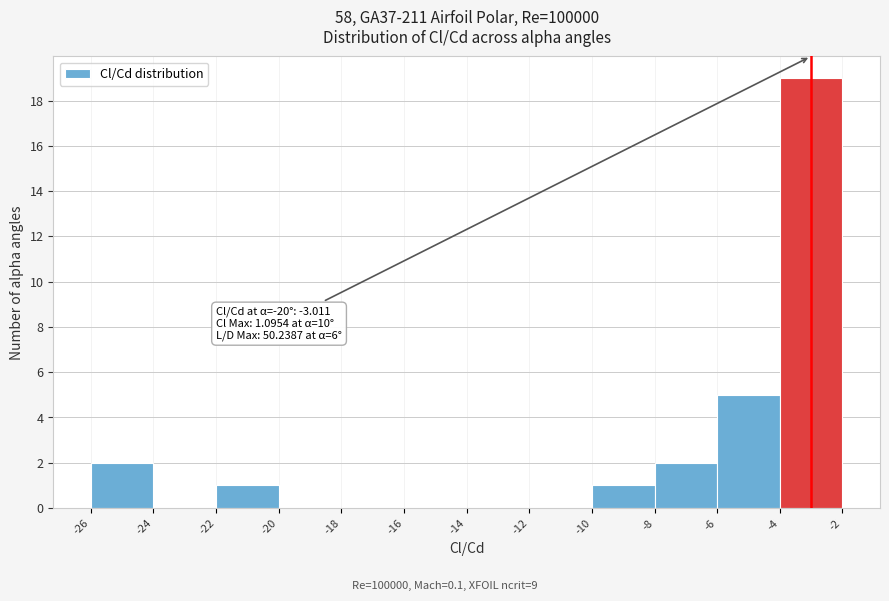

Over which range of the x-axis is the bar tallest?

-4 to -2